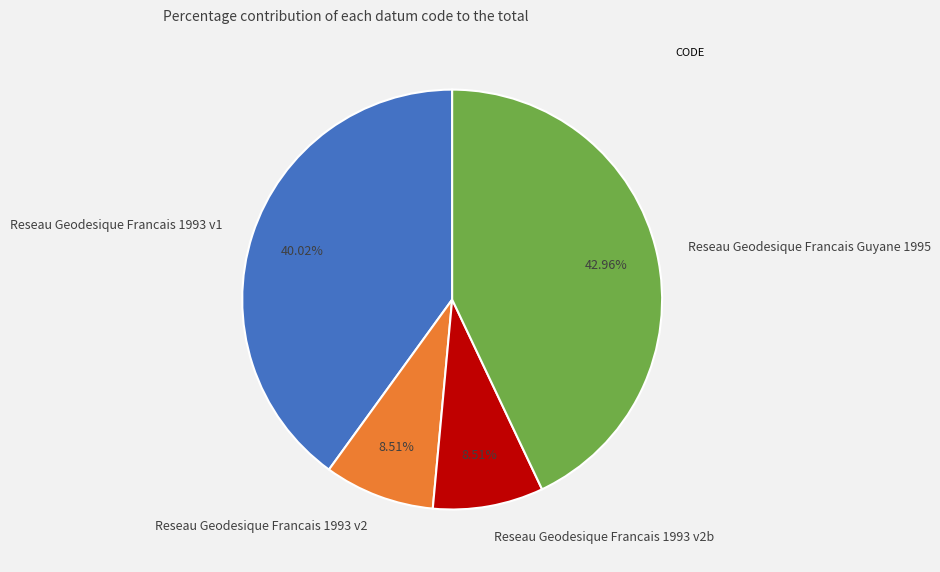

Count the number of slices in the pie.

4